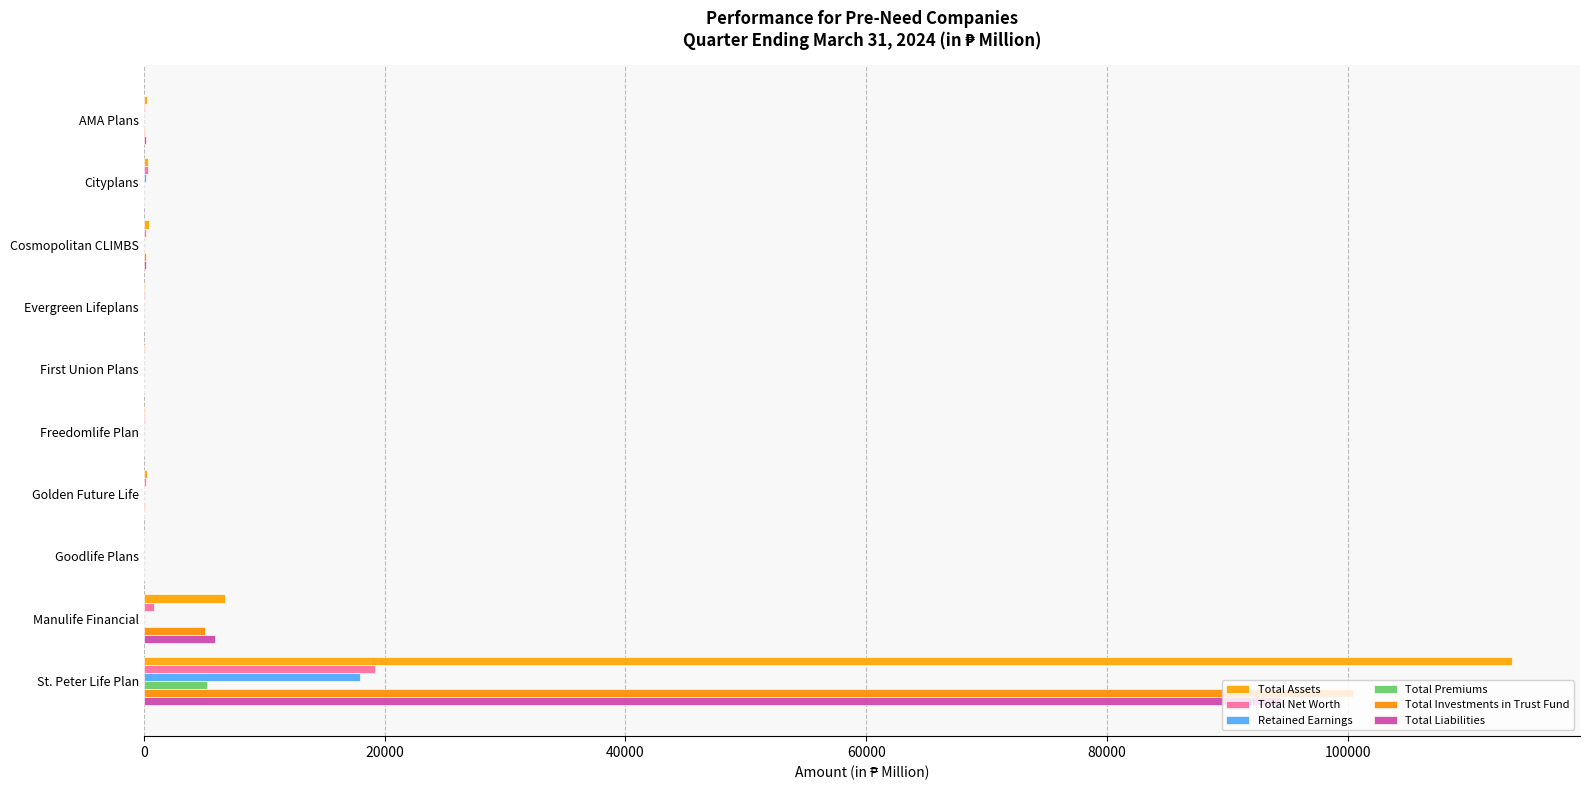

At how many categories does at least one series exceed 29799?

1